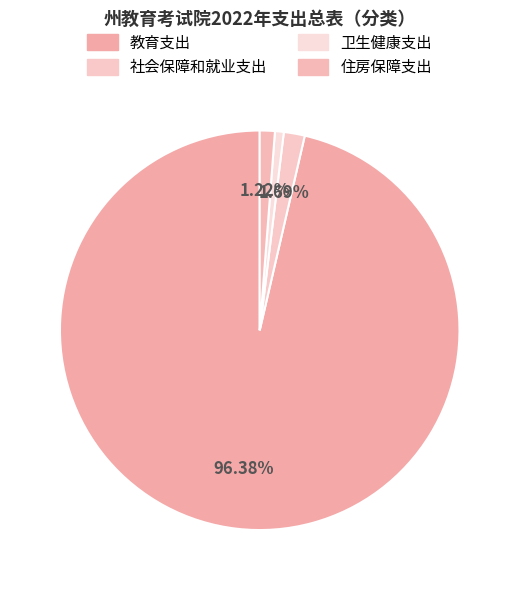

How many slices are in this pie chart?

4